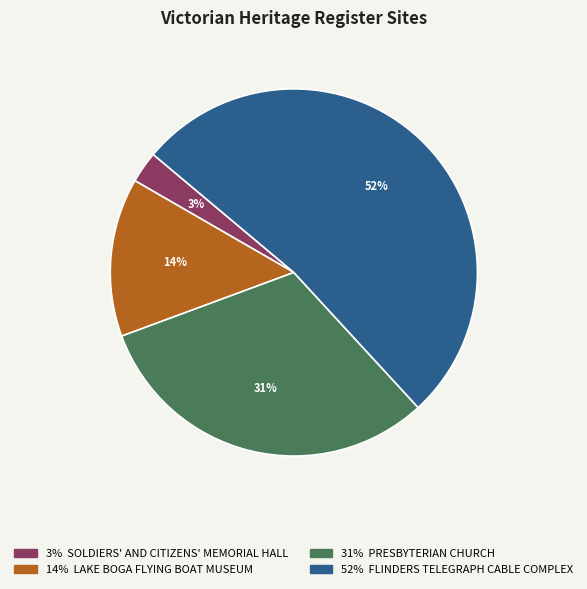

To the nearest percent, what is the average slice percentage?

25%